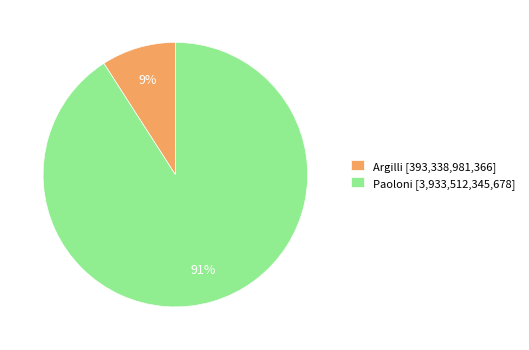

To the nearest percent, what is the difference between the Argilli and Paoloni slice percentages?

82%